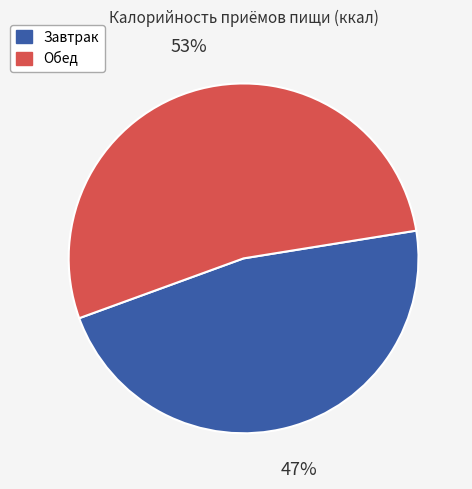

Which category has the biggest portion of the pie?

Обед